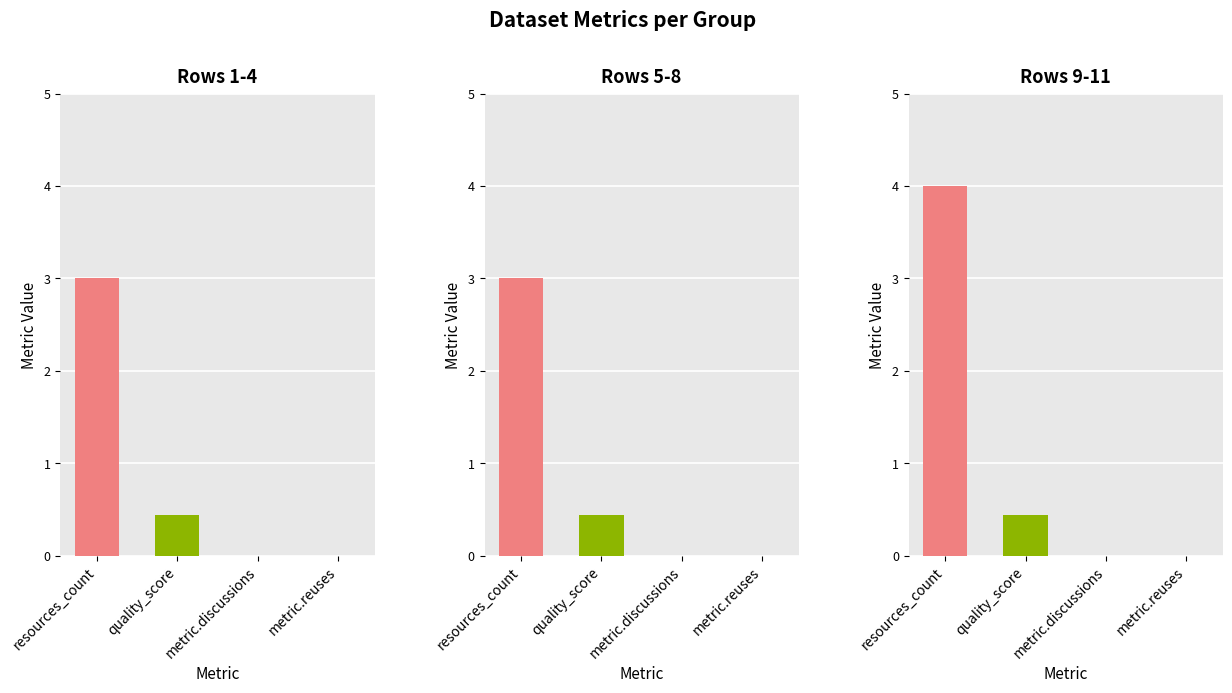

What position from the left is metric.reuses?

4